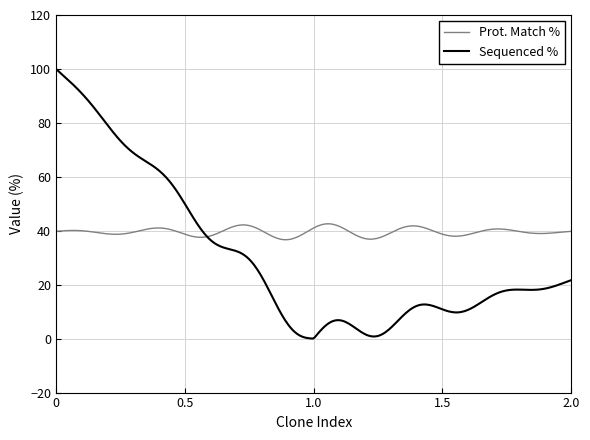

List the series in order of their peak value, highest first.

Sequenced %, Prot. Match %